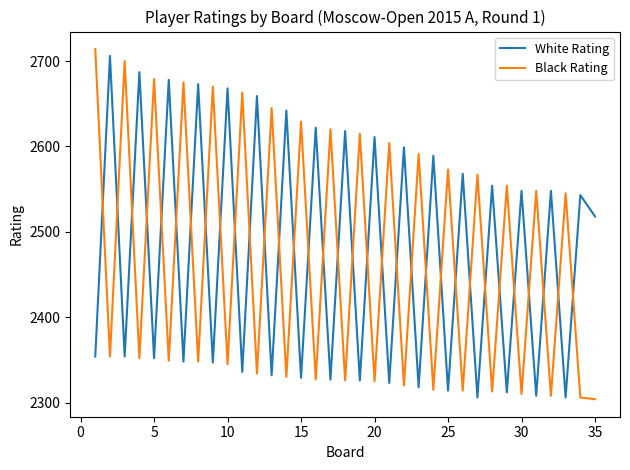

What is the minimum value for White Rating?

2306